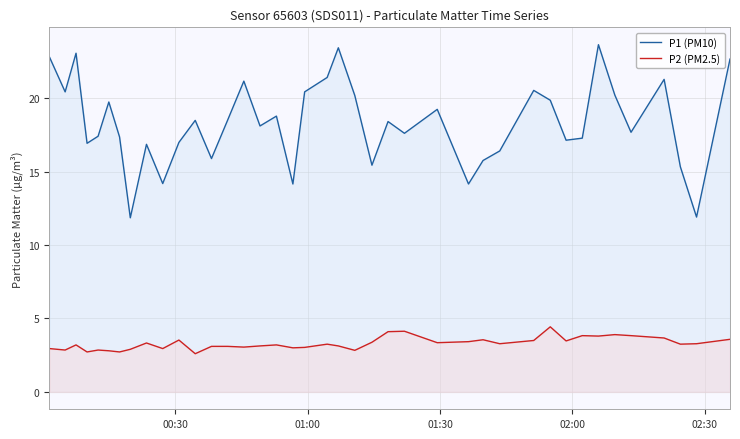

What is the highest value of the P1 (PM10) series?

23.6